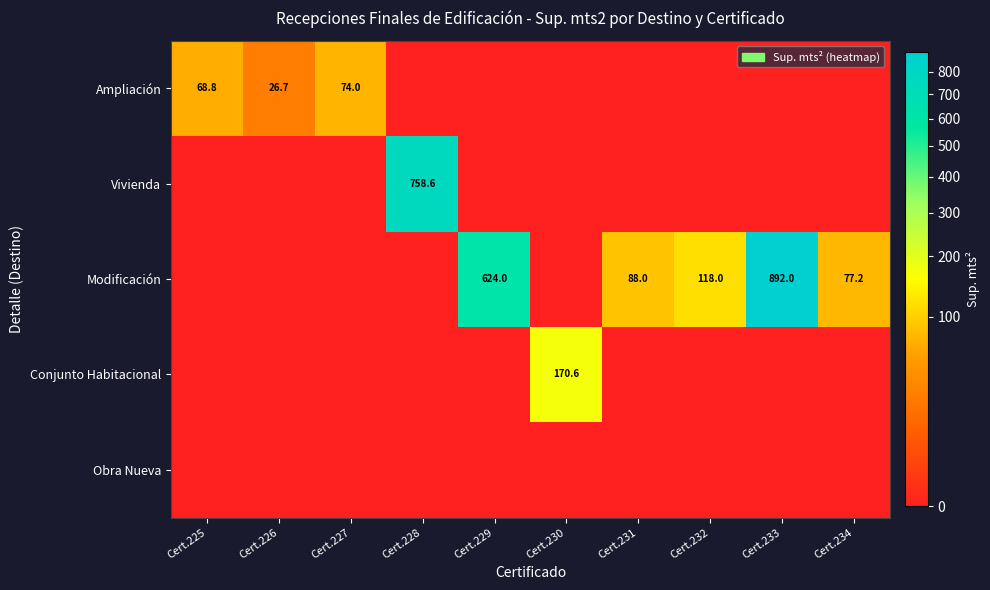

Is it true that Vivienda equals 758.6 at Cert.228?

True